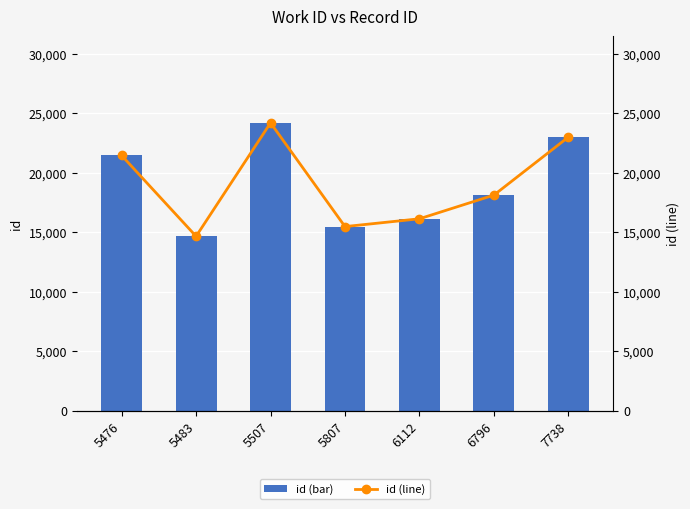

How many categories are shown in the chart?

7